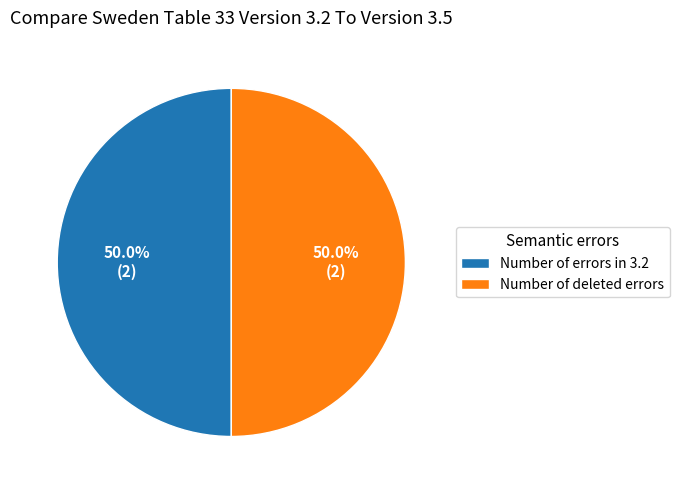

What is the total percentage of Number of deleted errors and Number of errors in 3.2?

100.0%